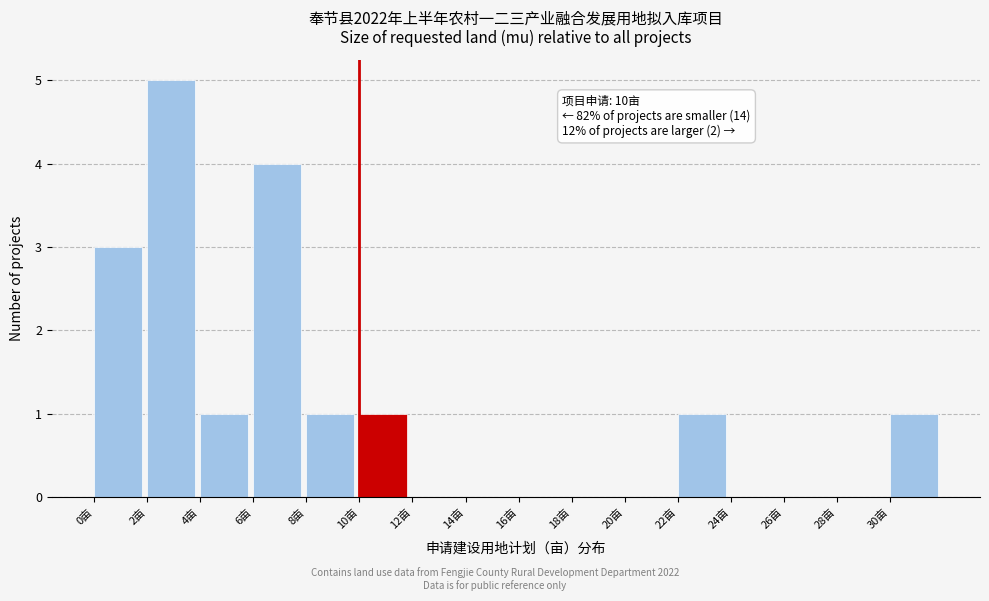

Over which range of the x-axis is the bar tallest?

2 to 4